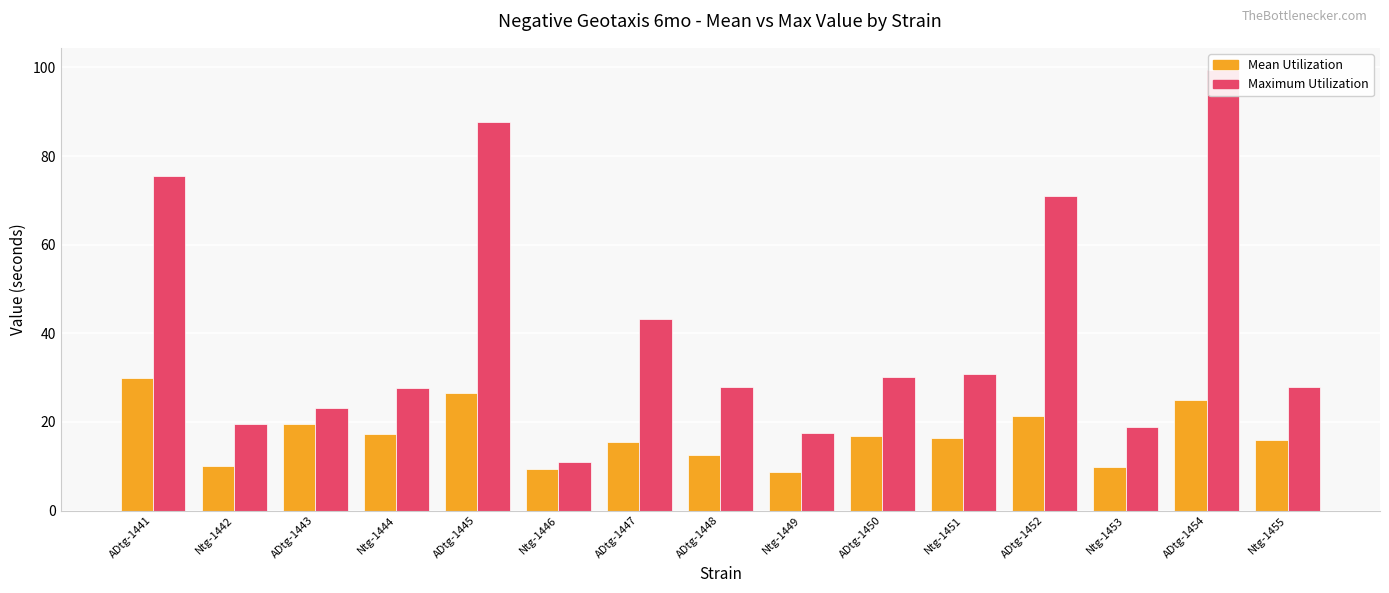

What is the difference between the second highest and second lowest values in the maxval series?

70.2